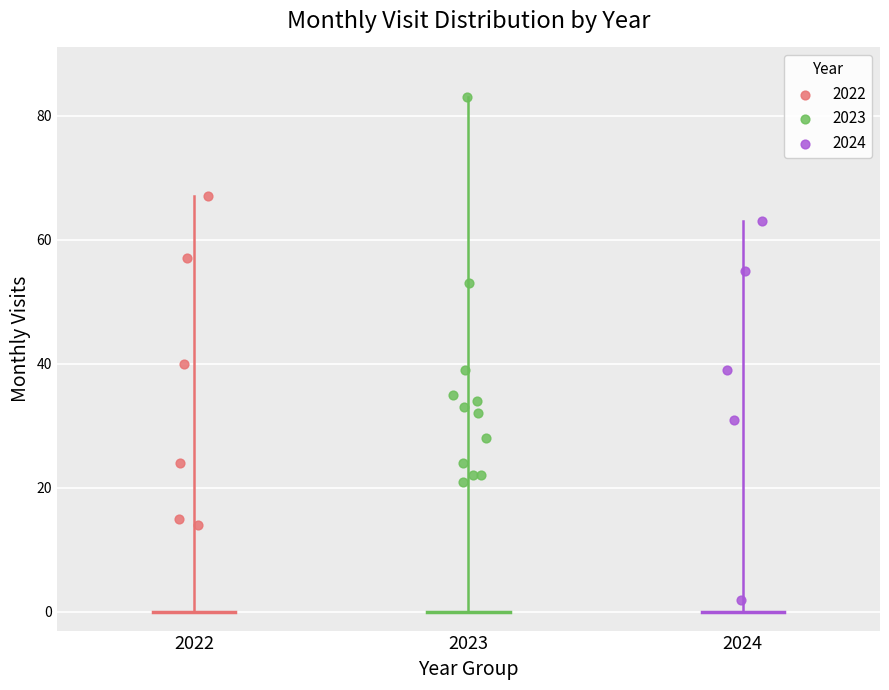

Which series reaches the minimum Y coordinate?

2024